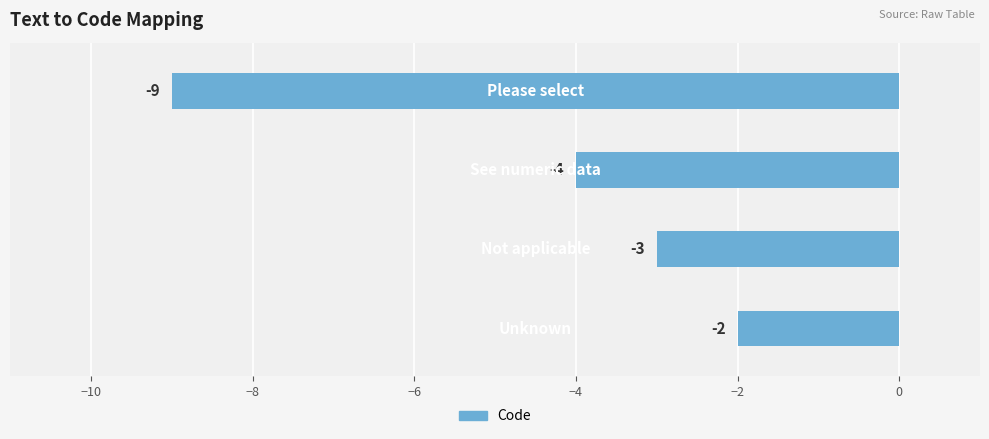

How many values are between -4 and -2?

3